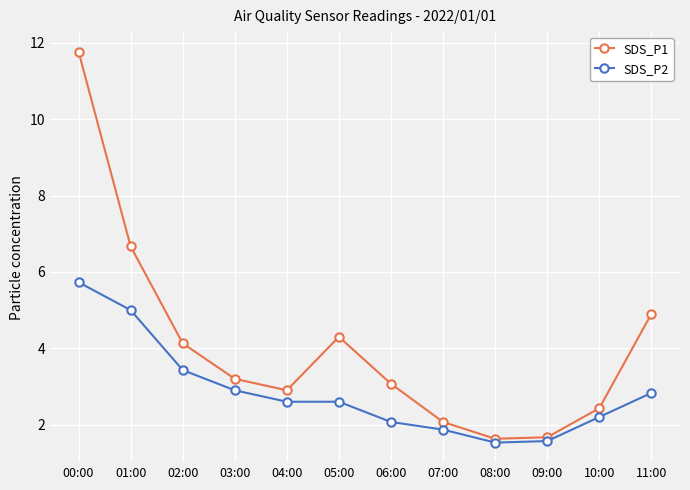

What is the value of the SDS_P1 point at the 6th from the left?

4.3